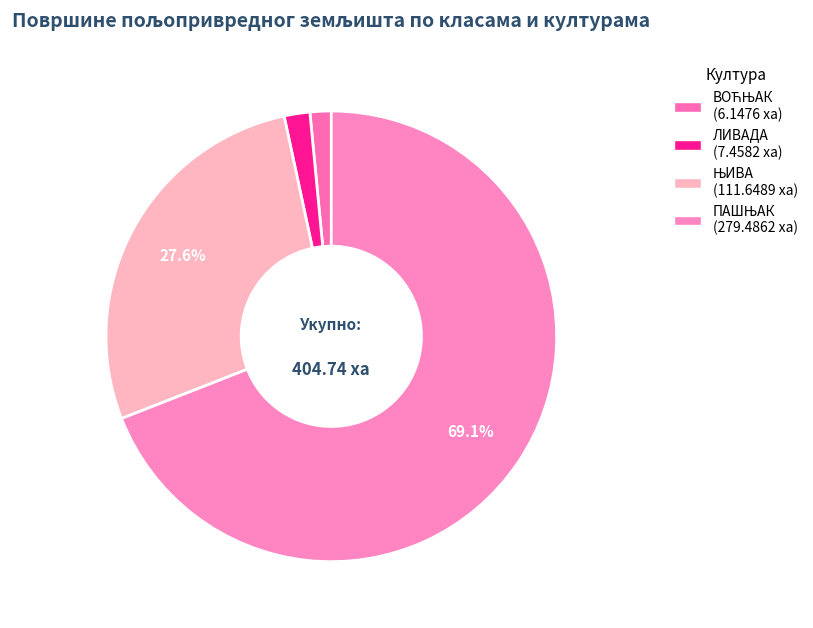

How many segments does this pie chart have?

4